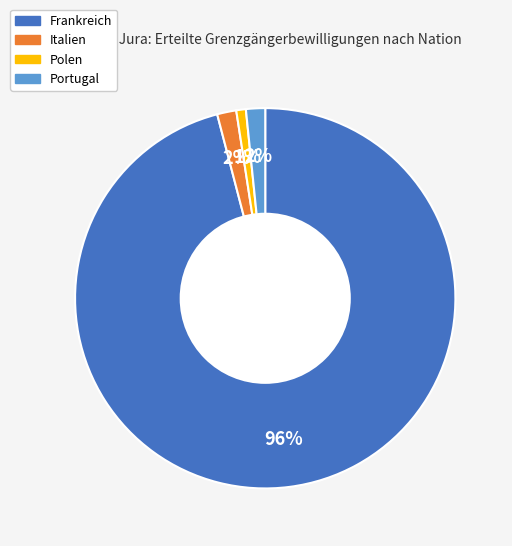

True or false: Italien accounts for 2% of the total.

True